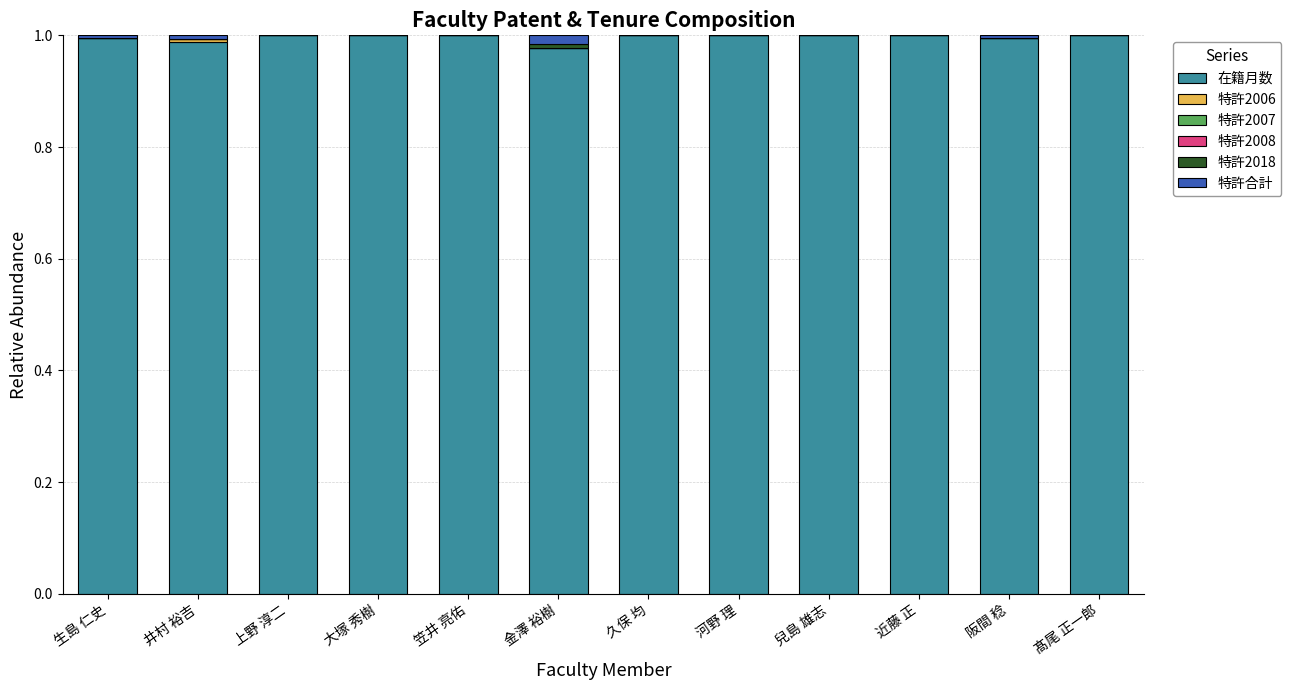

What is the sum of all 在籍月数 values?

12.0